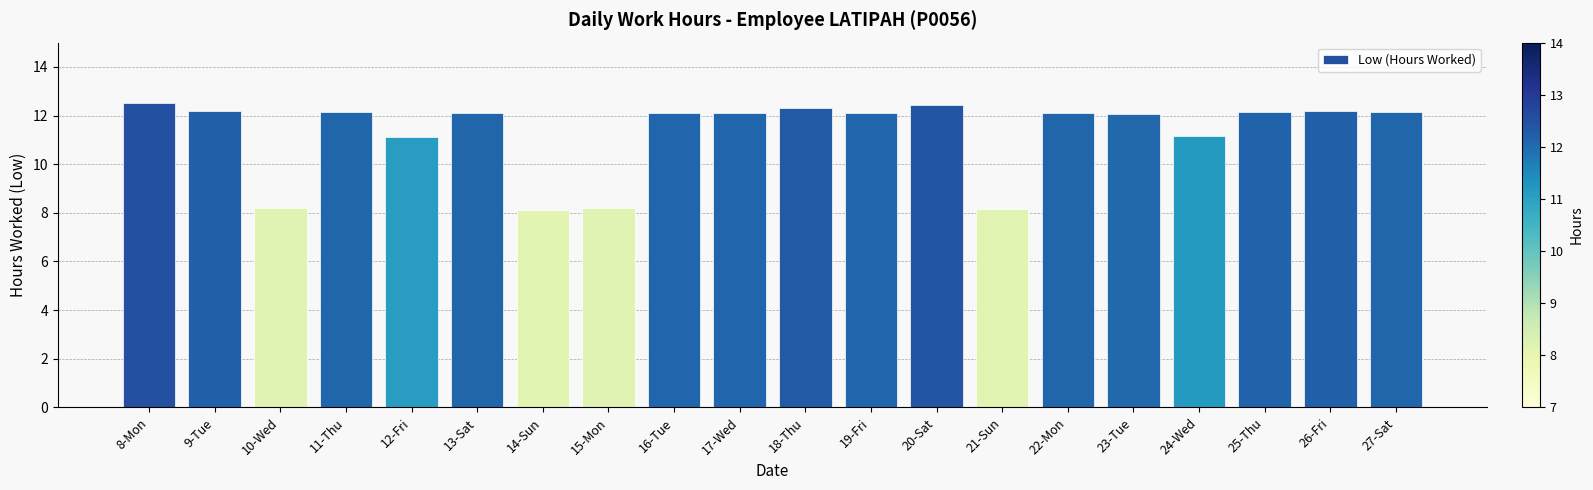

Is it true that the value at 18-Thu is 12.3?

True